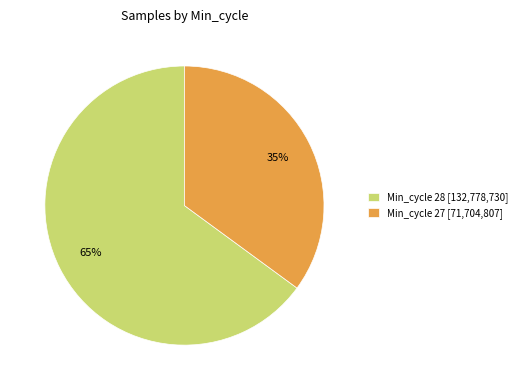

Combined, do Min_cycle 28 [132,778,730] and Min_cycle 27 [71,704,807] account for over 50%?

Yes